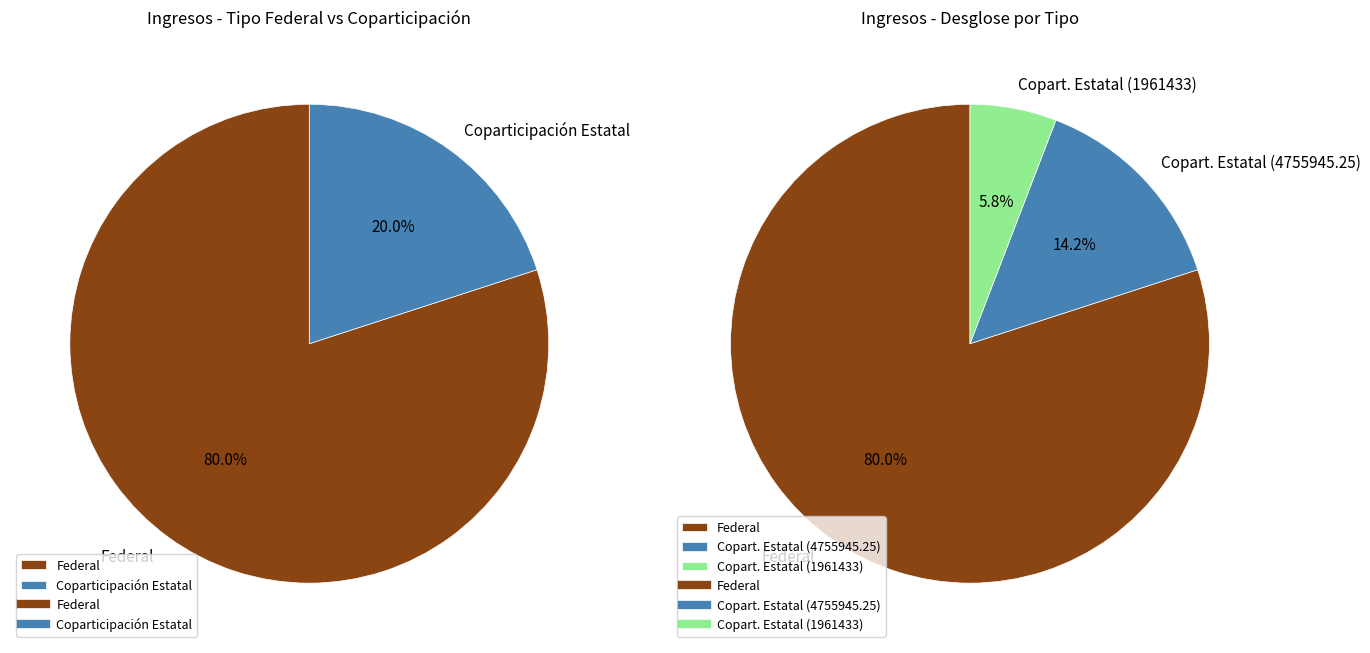

True or false: Coparticipación Estatal (1961433) accounts for 21% of the total.

False